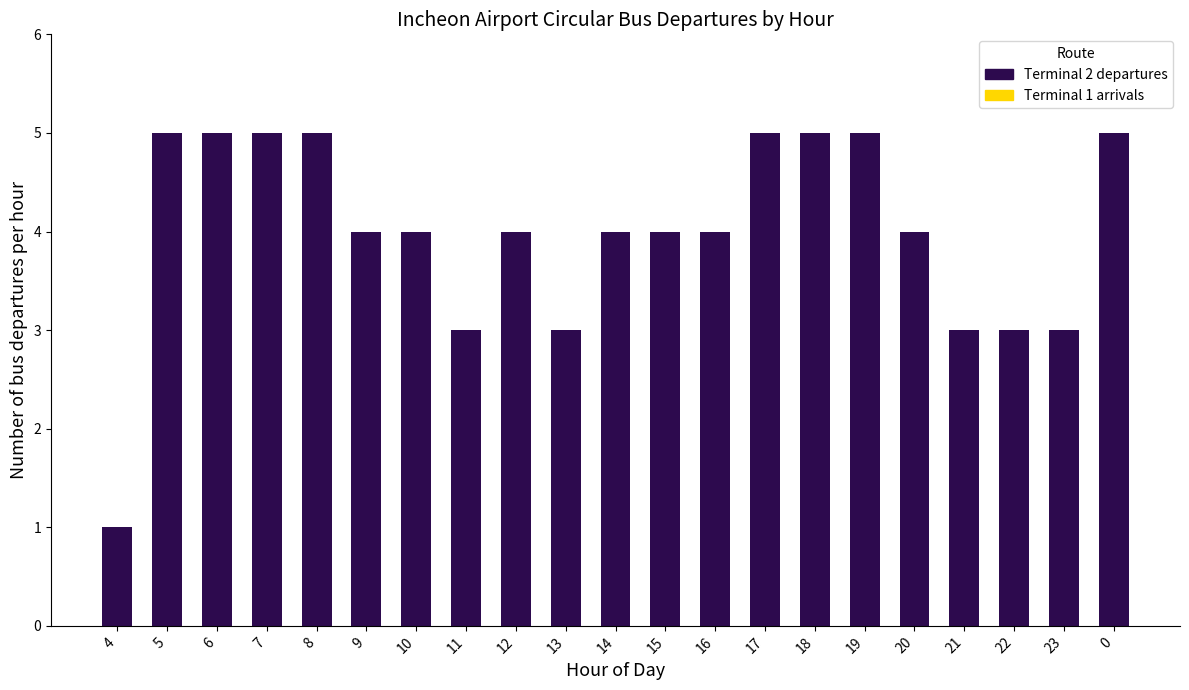

Reading right to left, list all the values displayed in this chart.

5	3	3	3	4	5	5	5	4	4	4	3	4	3	4	4	5	5	5	5	1